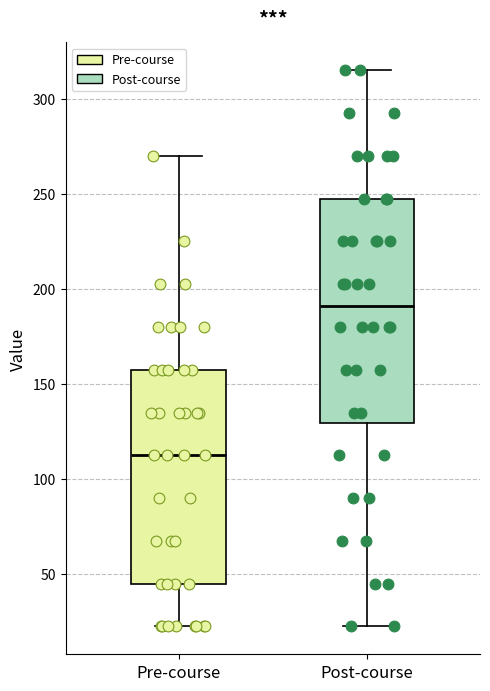

Reading left to right, read every box against the y-axis: the position of its median line, the range the box covers, and the ends of its whiskers. The values are not printed on the chart, so give them approximately, as read against the axis.

Pre-course: median 115, box 45 to 160, whiskers 25 to 270
Post-course: median 190, box 130 to 250, whiskers 25 to 315